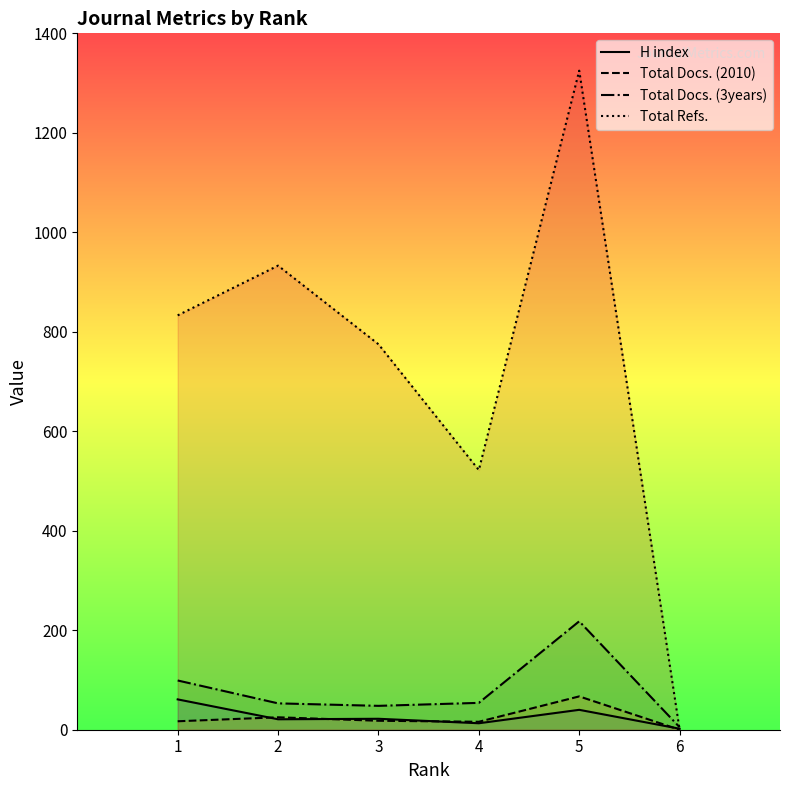

What is the difference between the second highest and minimum values in the Total Refs. series?

933